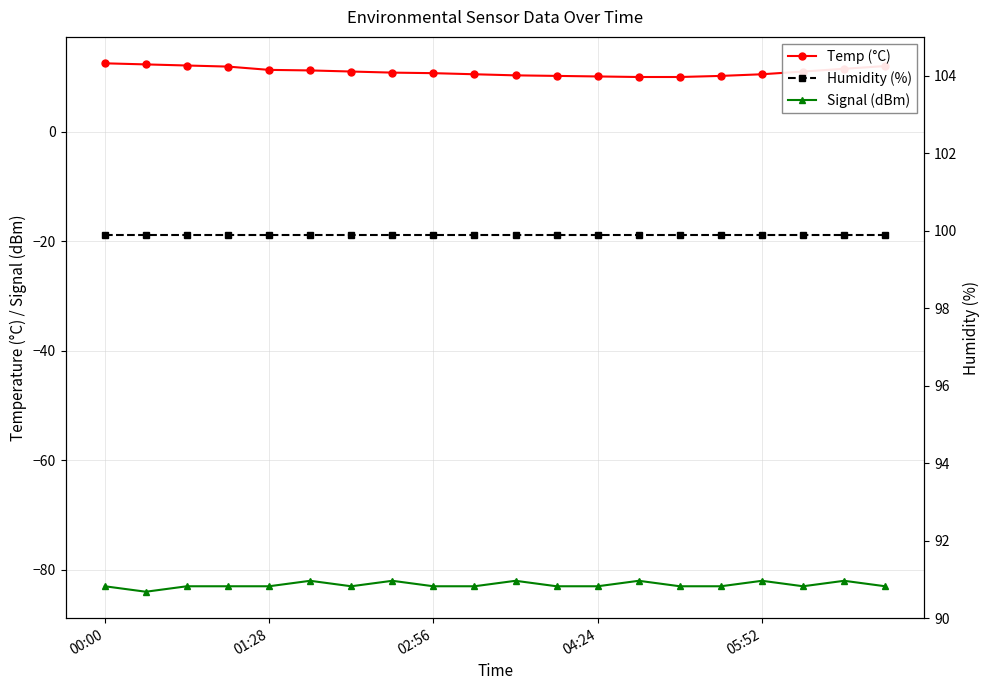

List the labels in order of Humidity (%) value, smallest first.

00:00, 01:28, 02:56, 04:24, 05:52, 5, 6, 7, 8, 9, 10, 11, 12, 13, 14, 15, 16, 17, 18, 19